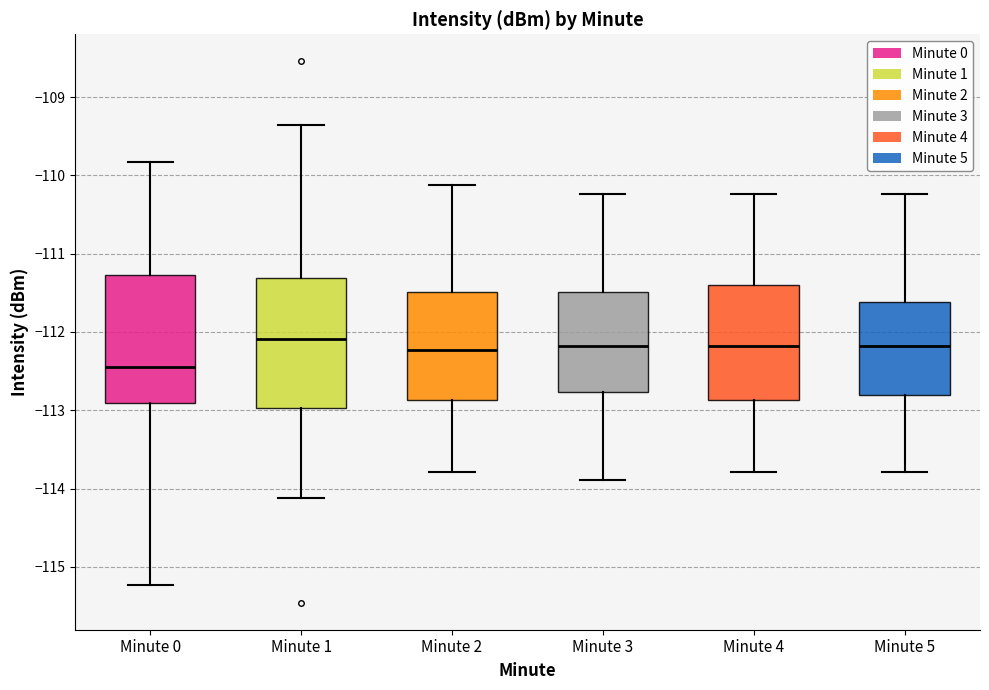

Reading left to right, transcribe this box plot: for each box, give where its median line is, the range the box spans, and where its two whiskers end, as read against the y-axis. The values are not printed on the chart, so give them approximately, as read against the axis.

Minute 0: median -112.5, box -112.9 to -111.3, whiskers -115.2 to -109.8
Minute 1: median -112.1, box -113.0 to -111.3, whiskers -114.1 to -109.4
Minute 2: median -112.2, box -112.9 to -111.5, whiskers -113.8 to -110.1
Minute 3: median -112.2, box -112.8 to -111.5, whiskers -113.9 to -110.2
Minute 4: median -112.2, box -112.9 to -111.4, whiskers -113.8 to -110.2
Minute 5: median -112.2, box -112.8 to -111.6, whiskers -113.8 to -110.2